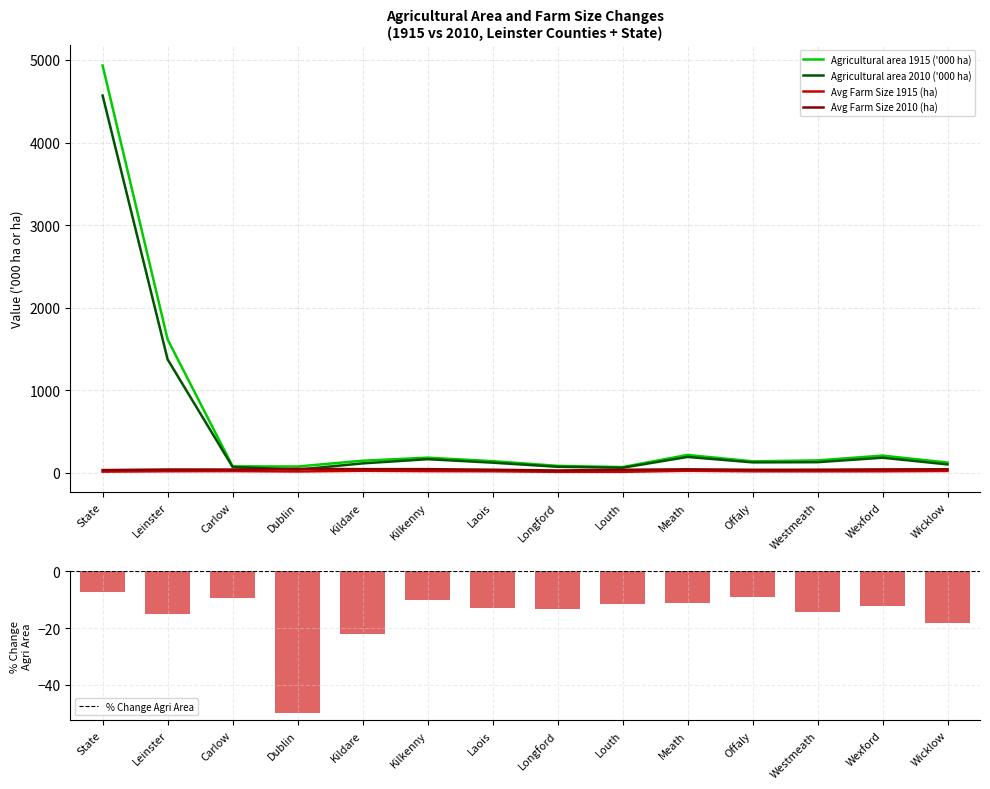

What is the difference between the second highest and minimum values in the Avg Farm Size 1915 (ha) series?

12.4